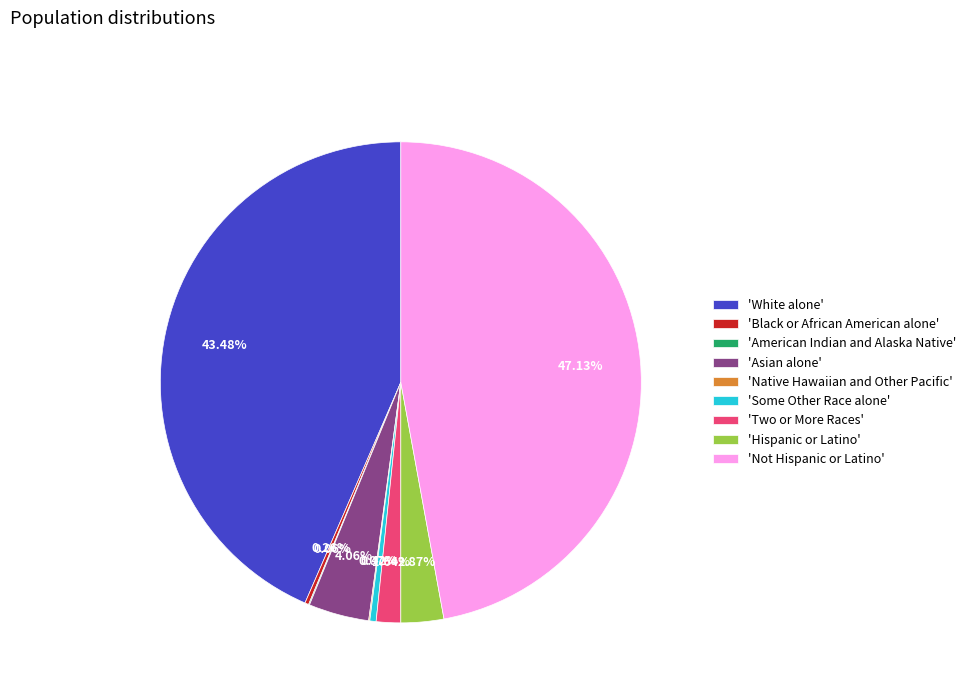

Does 'Hispanic or Latino' account for over 50% of the chart?

No